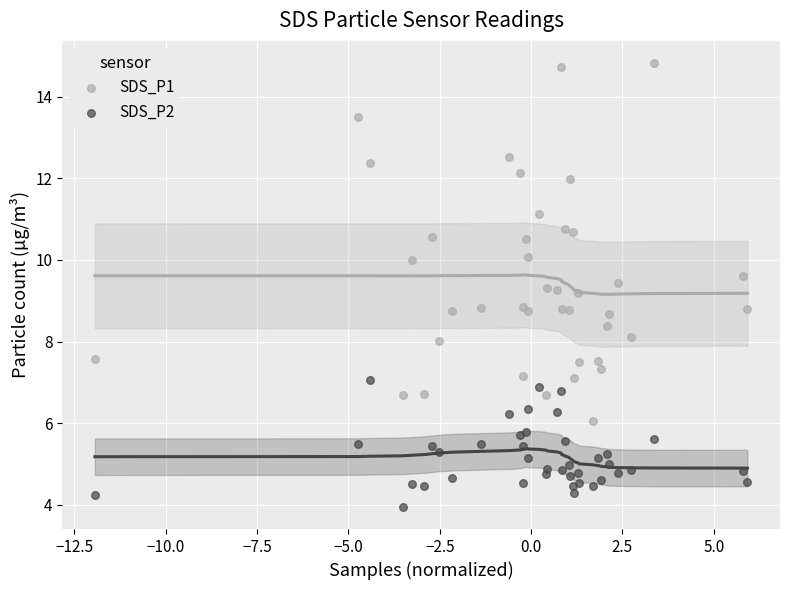

Which series has the largest Y range (max minus min)?

SDS_P1